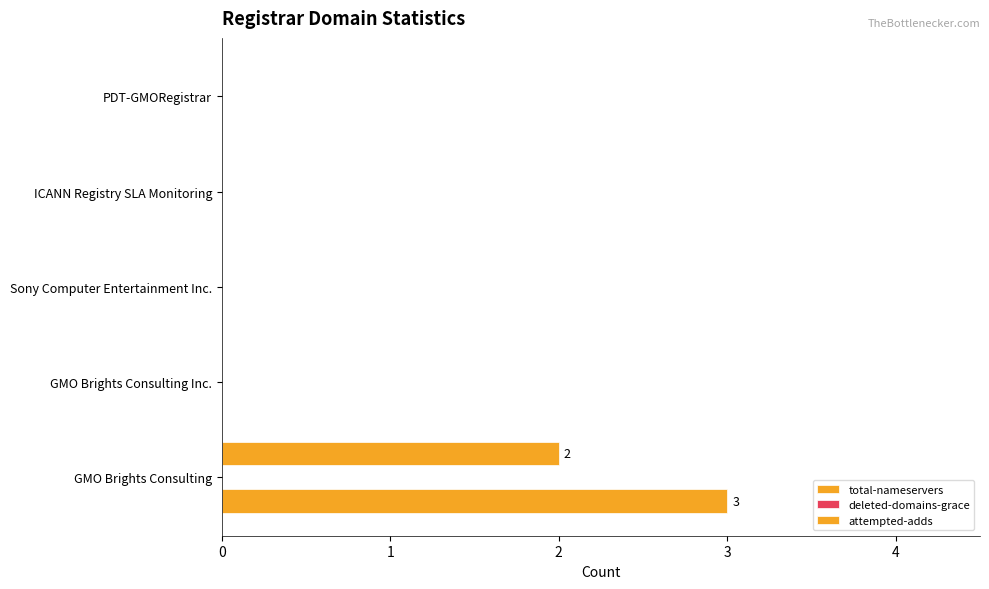

How many data points does each series have?

5